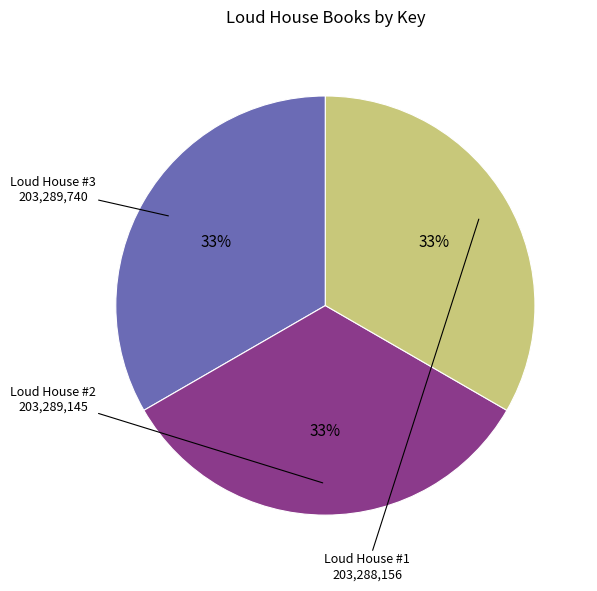

To the nearest percent, what is the average slice percentage?

33%